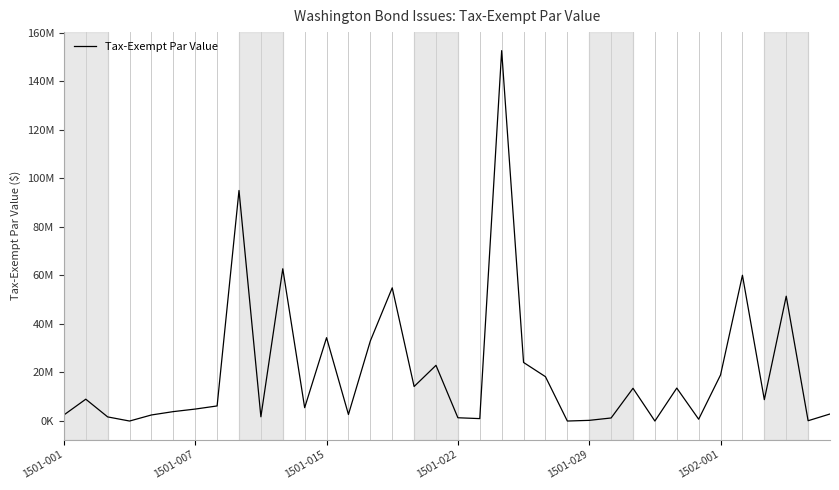

Does the chart display data point markers on the line(s)?

No